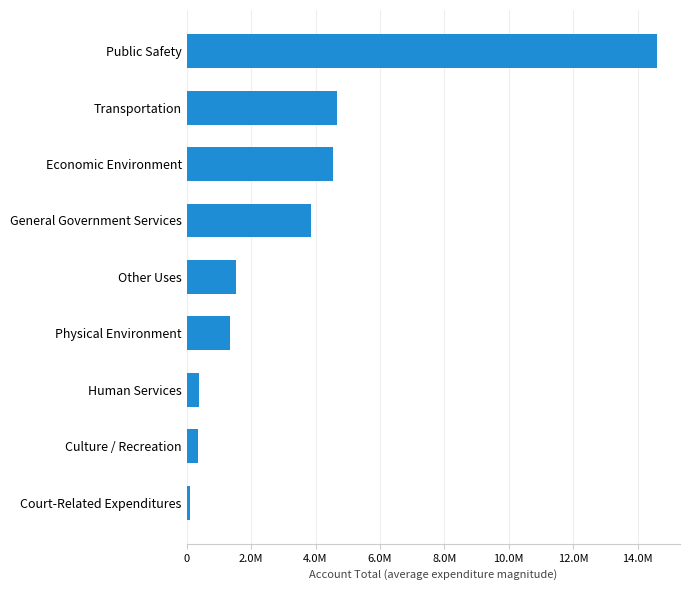

Are the bars horizontal?

Yes